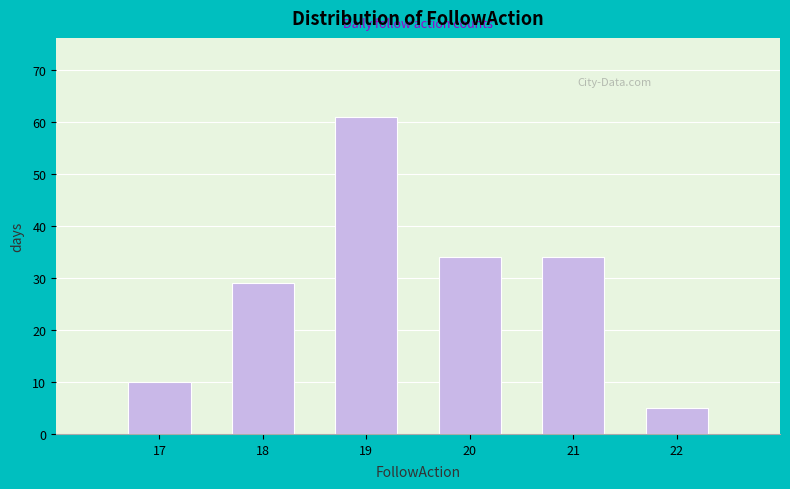

Which range on the x-axis has the tallest bar?

18.5 to 19.5